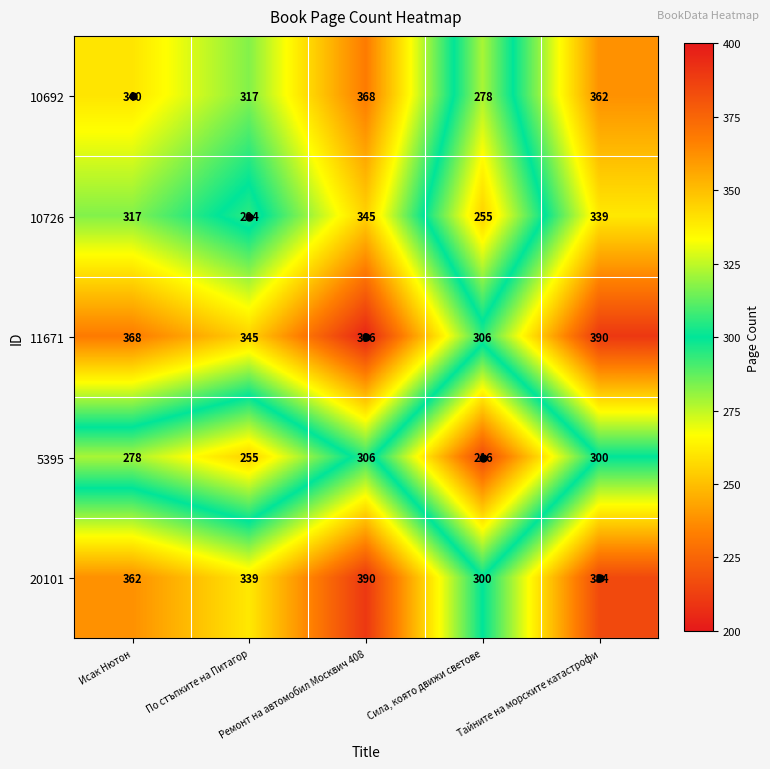

At which category does the chart reach its minimum across all series?

Сила, която движи светове